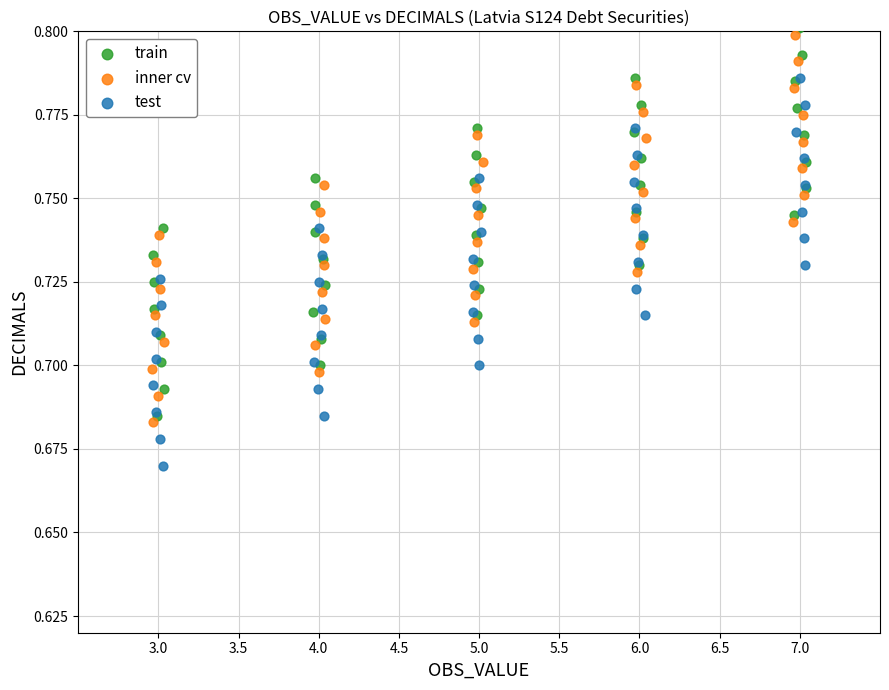

What are all the series names shown in the legend?

train, inner cv, test